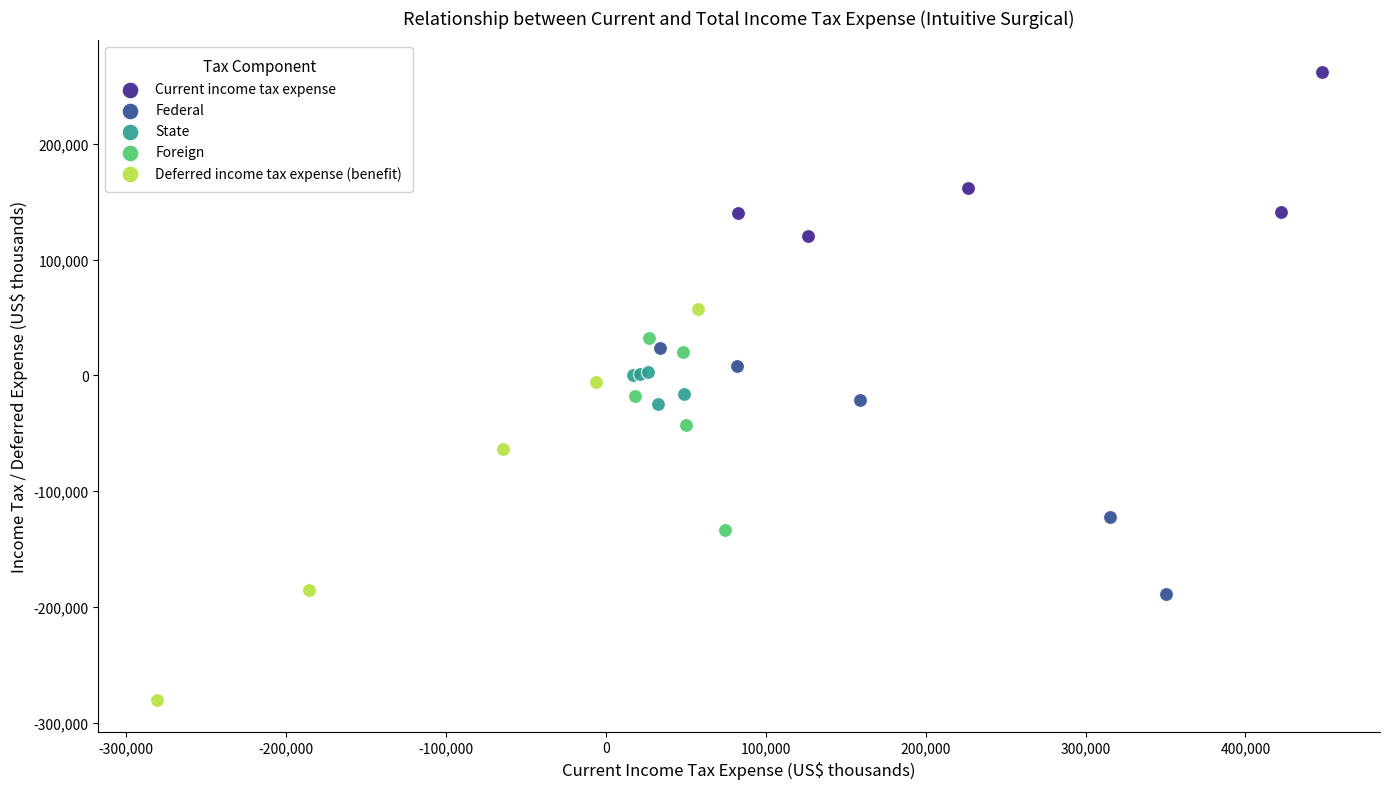

Which series contains the highest Y value?

Current income tax expense